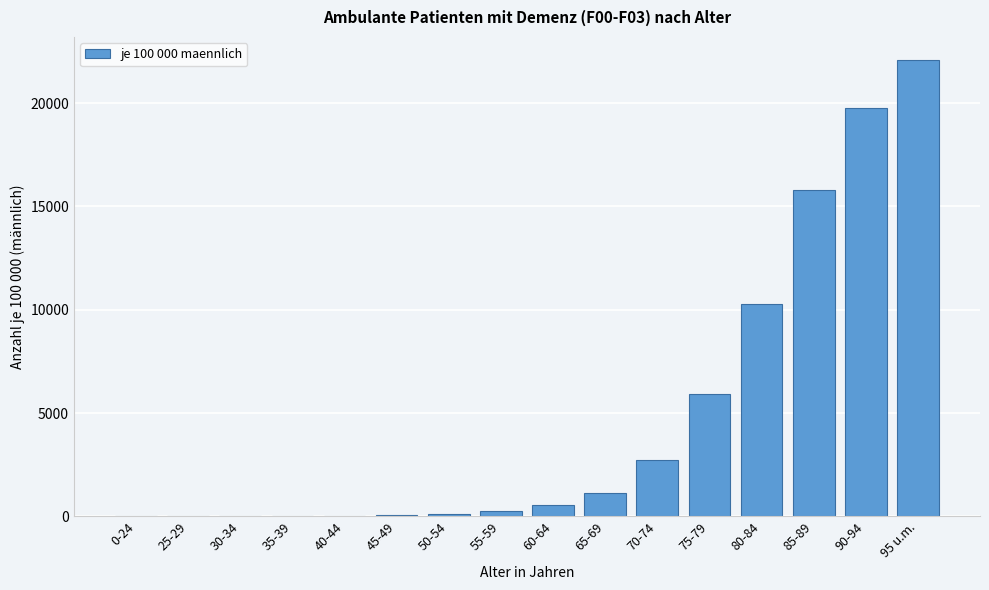

Which category has the highest value across all series?

95 u.m.